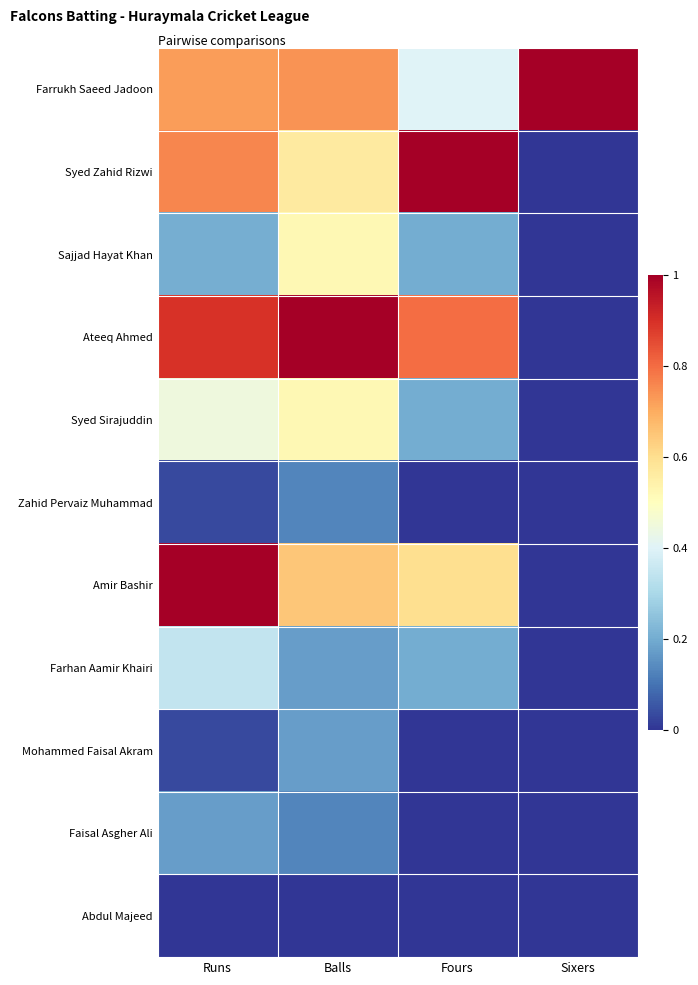

Rank the series by their maximum value, from lowest to highest.

Abdul Majeed, Zahid Pervaiz Muhammad, Faisal Asgher Ali, Mohammed Faisal Akram, Farhan Aamir Khairi, Sajjad Hayat Khan, Syed Sirajuddin, Farrukh Saeed Jadoon, Syed Zahid Rizwi, Ateeq Ahmed, Amir Bashir